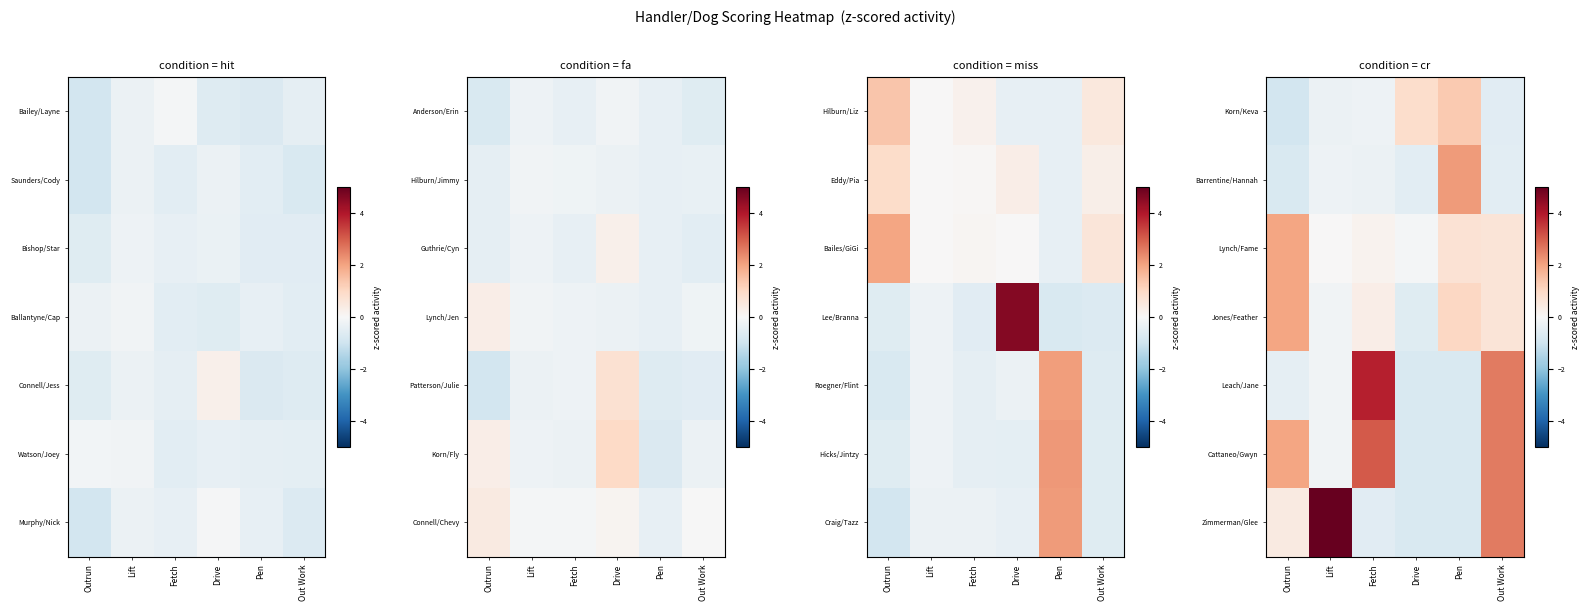

What is the total value across all series at Lift?

4.2